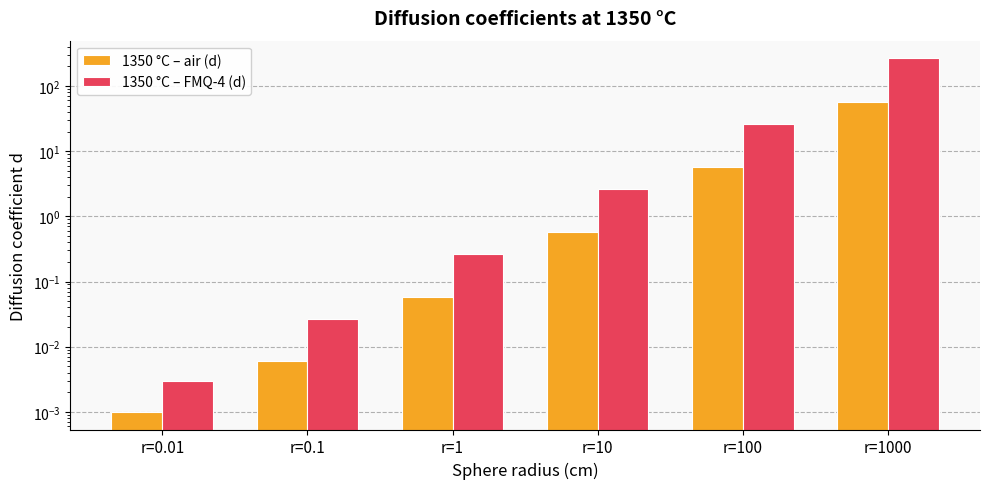

True or false: 1350 °C – FMQ-4 (d) has a value of 266.0 at r=1000.

True